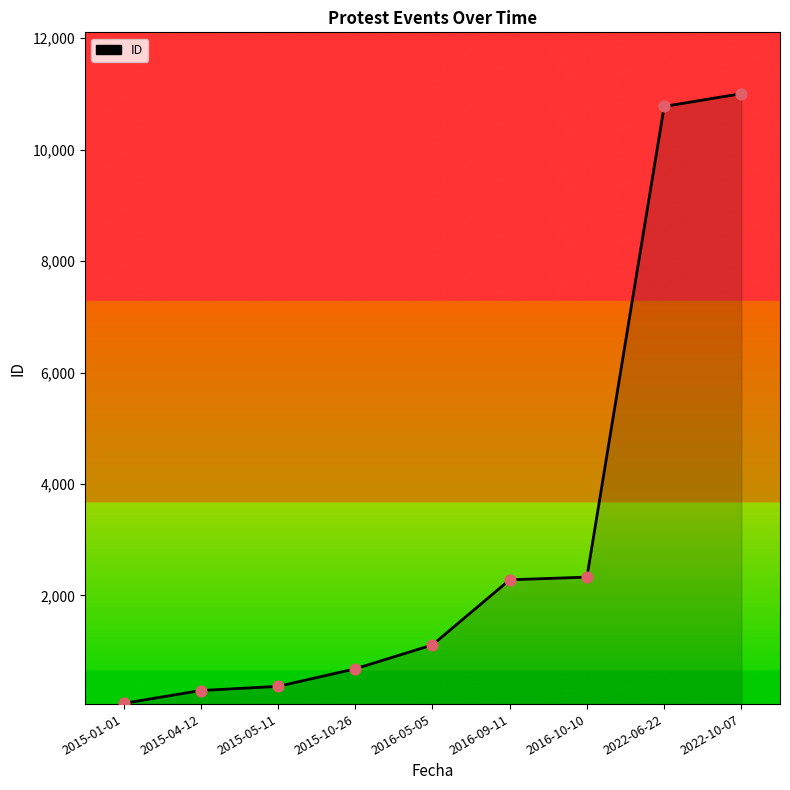

Approximately how many times larger is the value at 2015-10-26 compared to 2015-05-11?

1.9